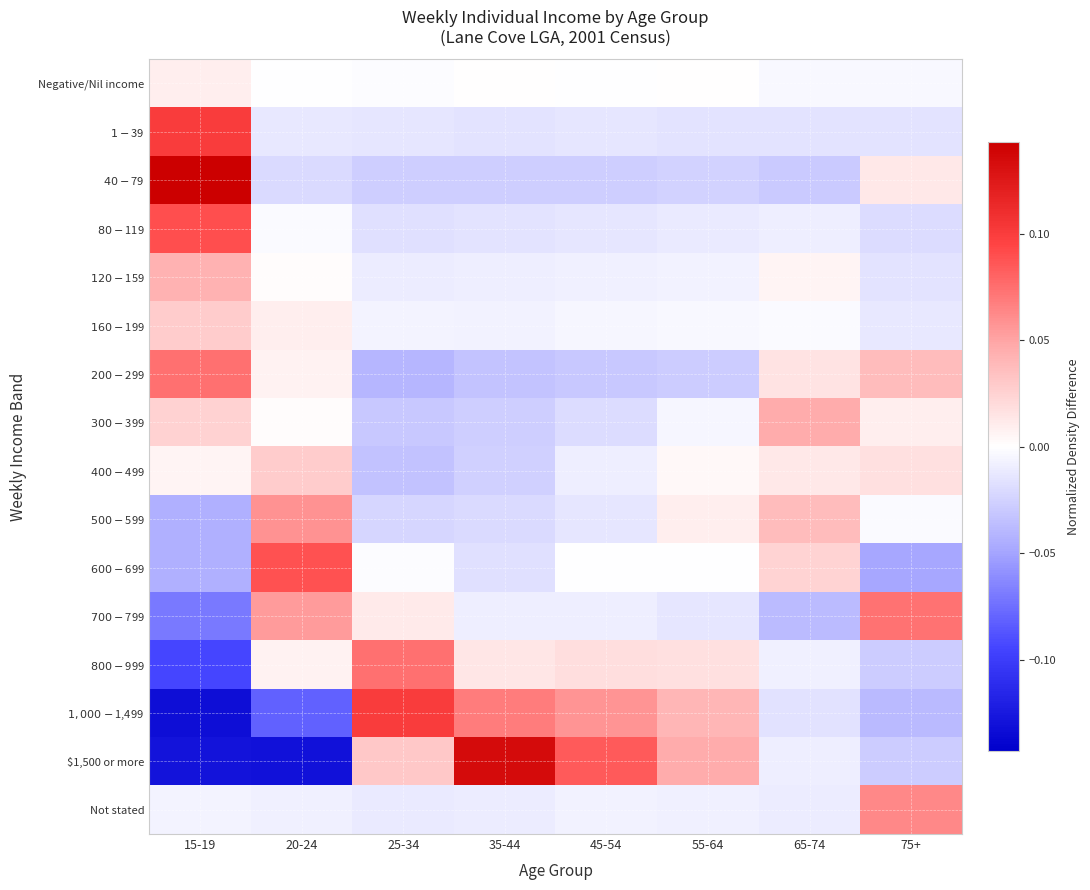

Which label corresponds to the smallest value in the chart?

15-19